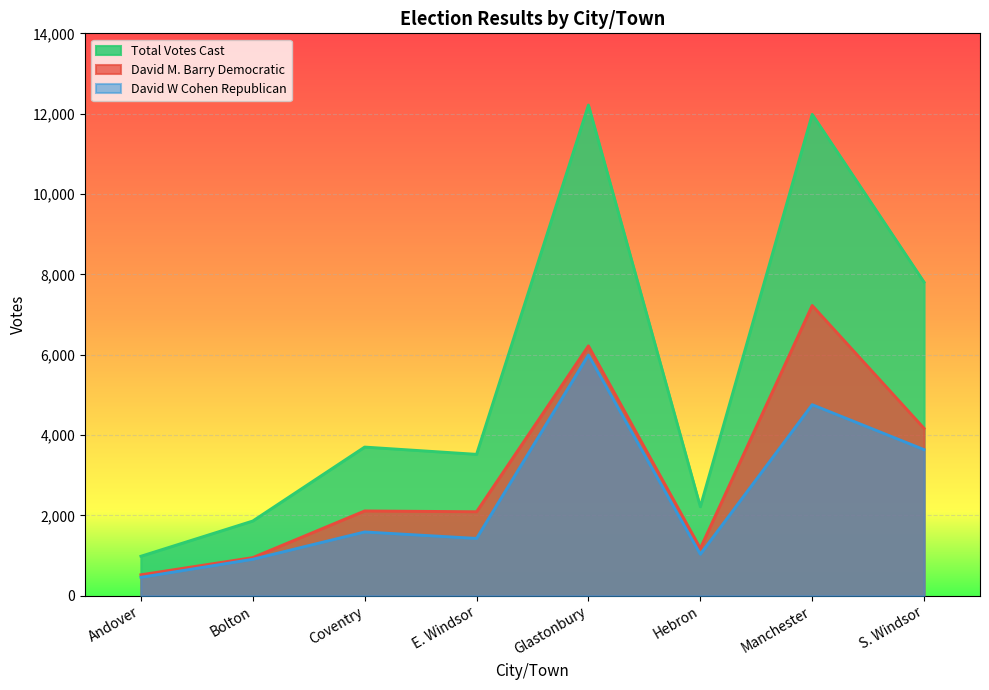

True or false: Total Votes Cast and David W Cohen Republican intersect in this chart.

False